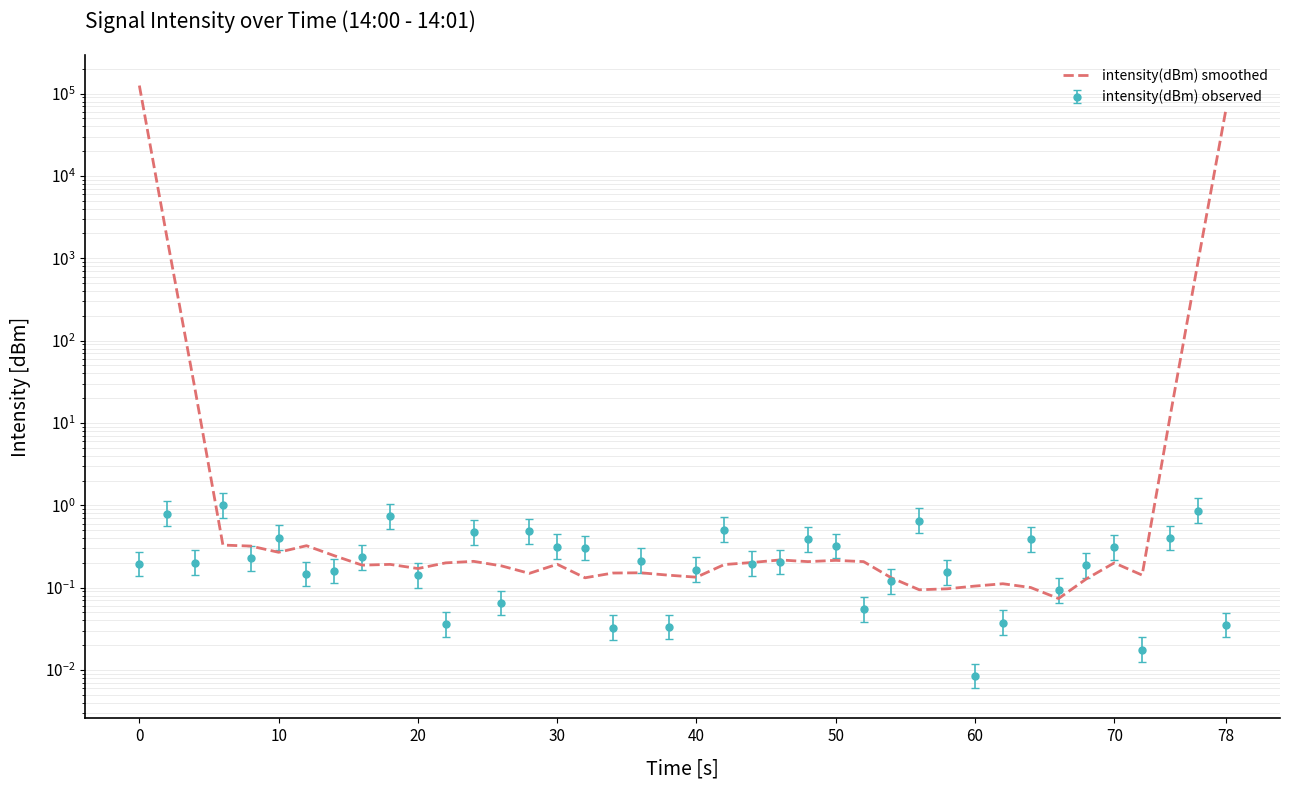

True or false: the data has more than 1 interior local peaks.

True